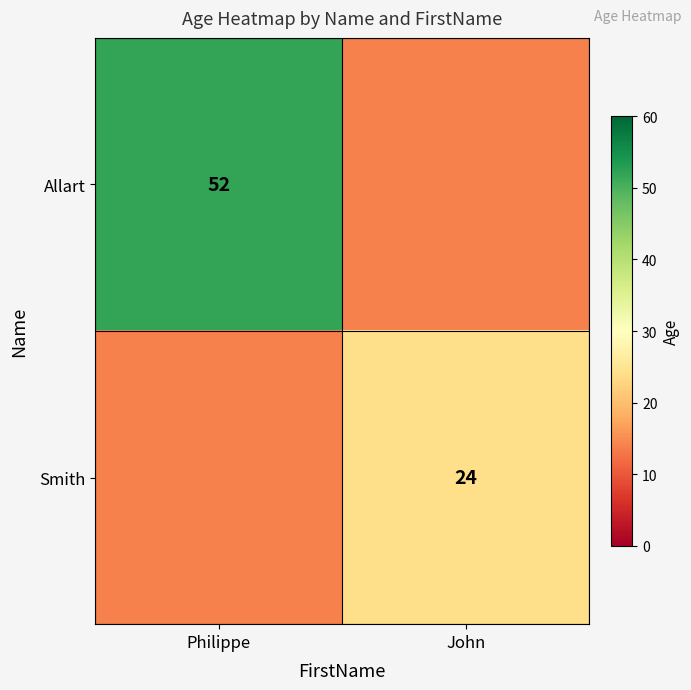

The value of Allart at Philippe is 52. True or false?

True